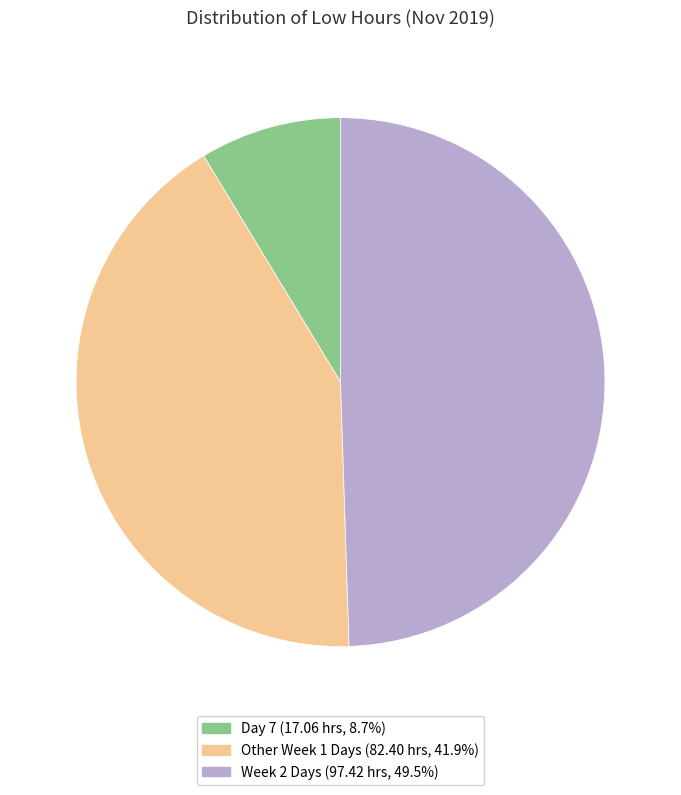

Is there any slice that represents more than half of the pie?

No